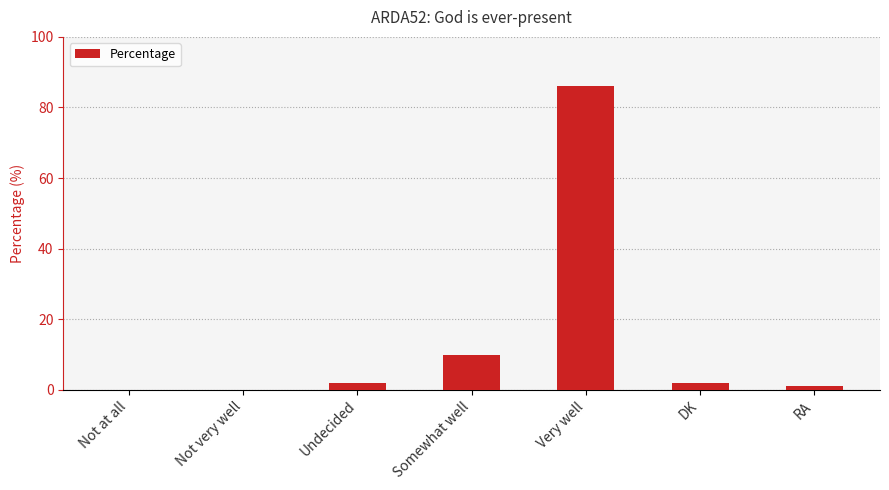

At which category does the chart reach its peak across all series?

Very well